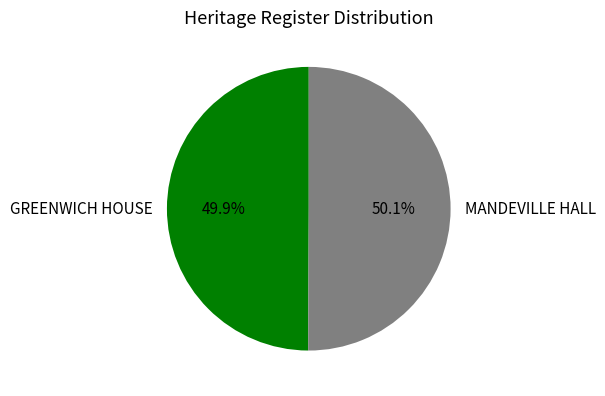

Approximately how many times larger is the value at MANDEVILLE HALL compared to GREENWICH HOUSE?

1.0